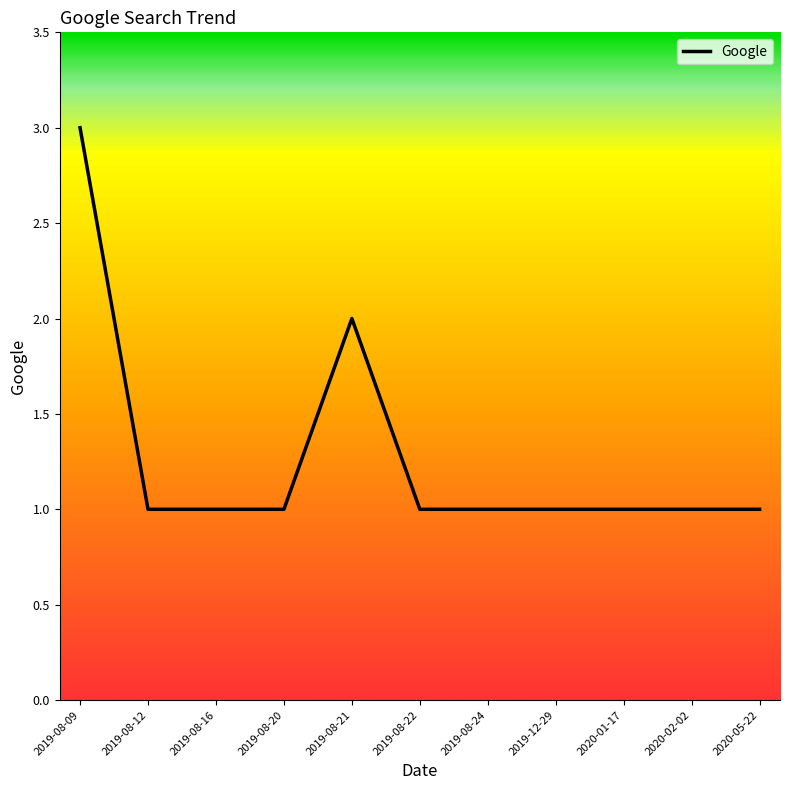

What is the change in value from 2019-08-09 to 2019-08-12?

-2